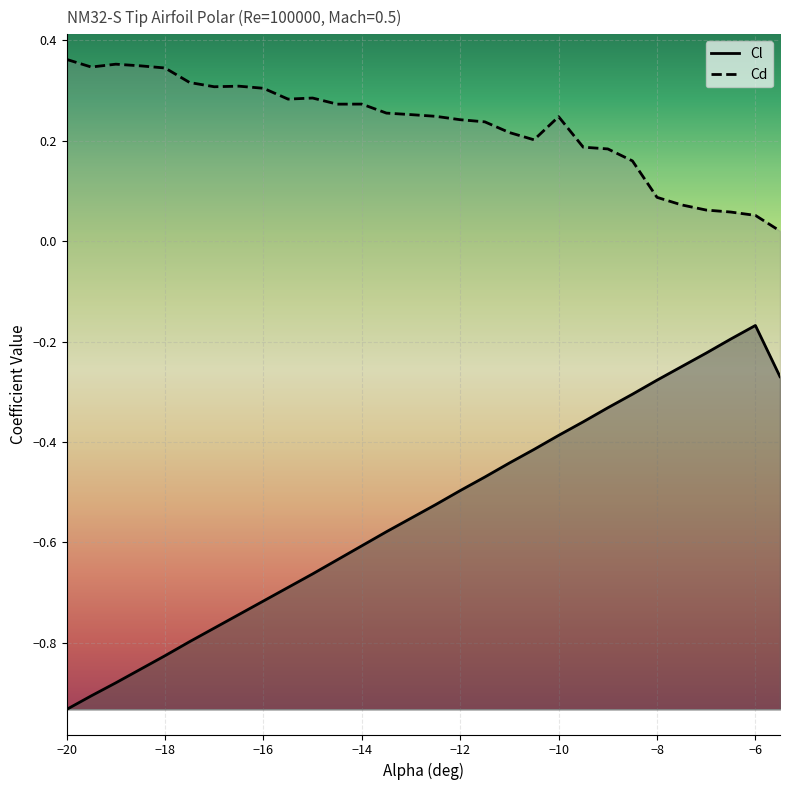

What is the value of the Cl point at the 16th from the left?

-0.5